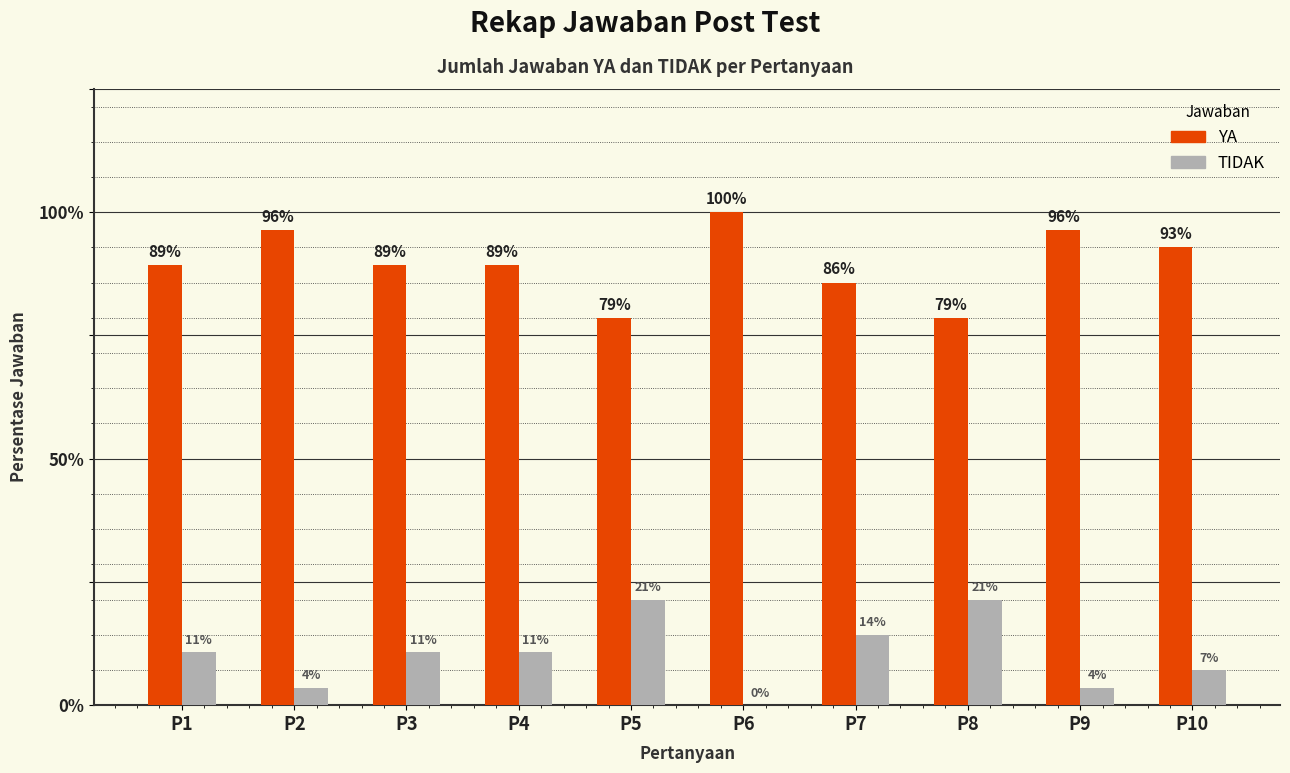

What are all the series names shown in the legend?

YA, TIDAK